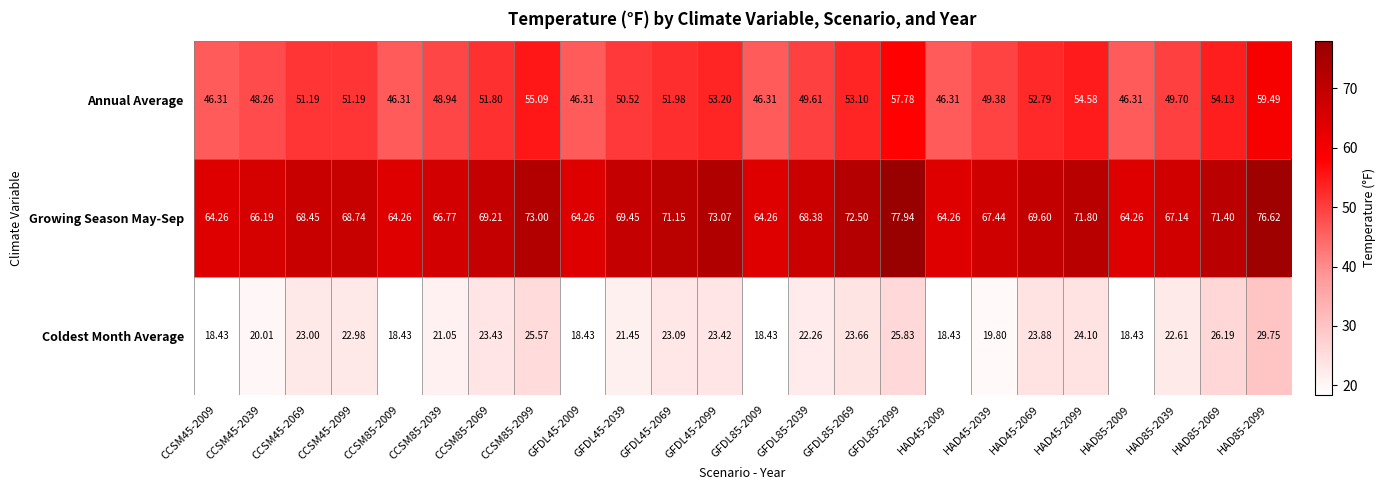

Which series has the largest range (max minus min)?

Growing Season May-Sep